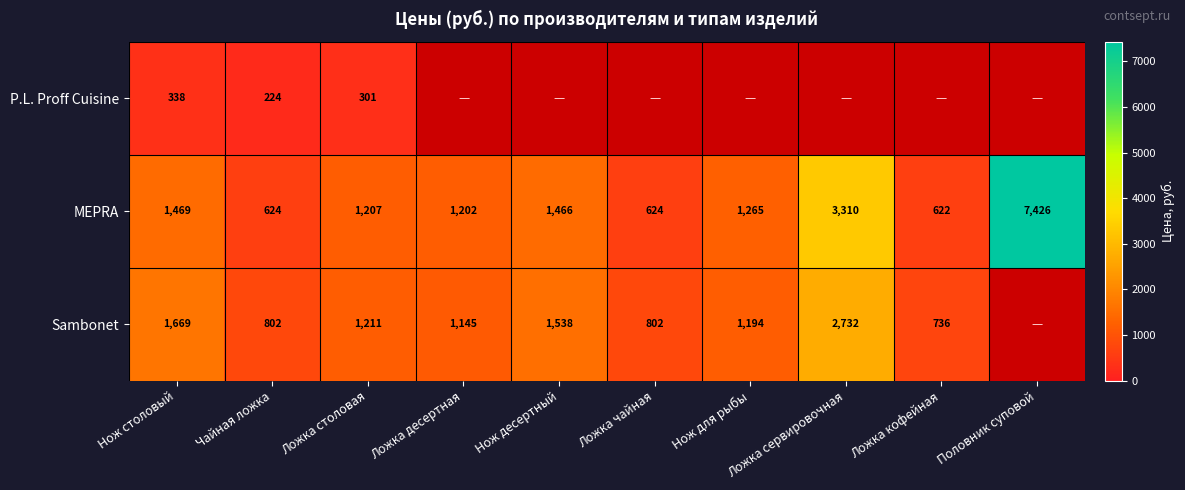

At which category is the sum across all series the highest?

Нож столовый